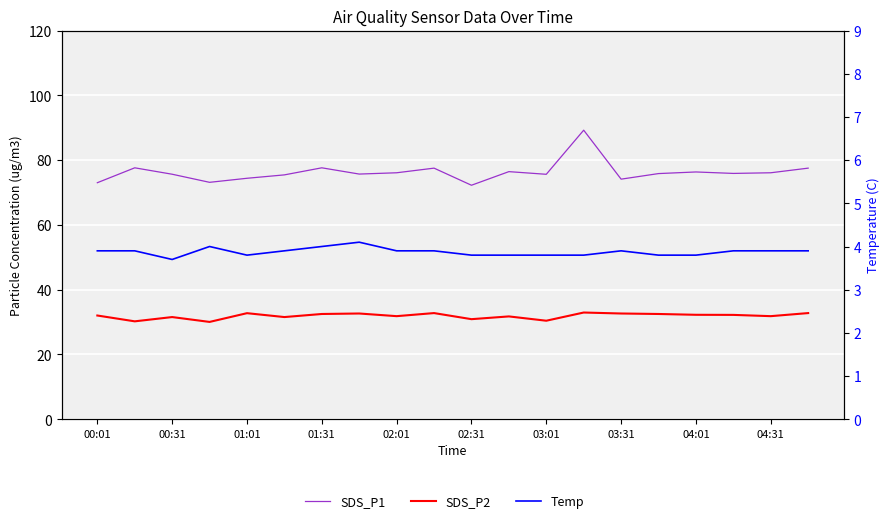

How many lines are shown in the chart?

3